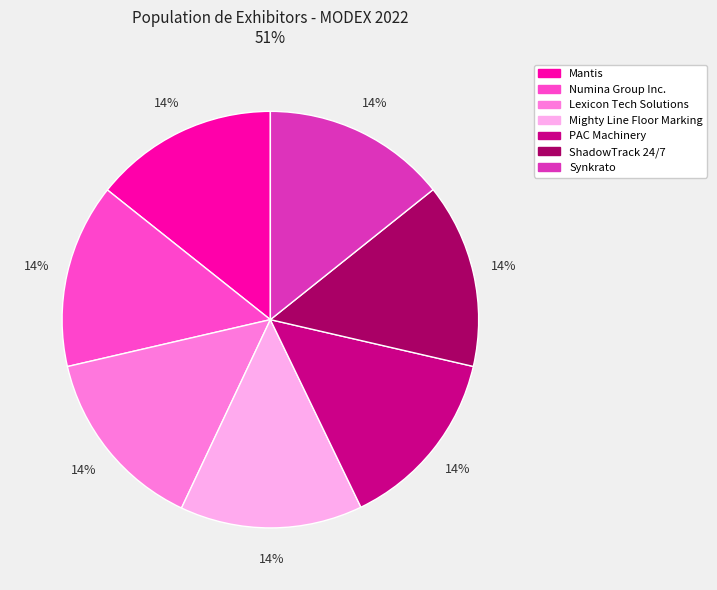

Count the number of slices in the pie.

7